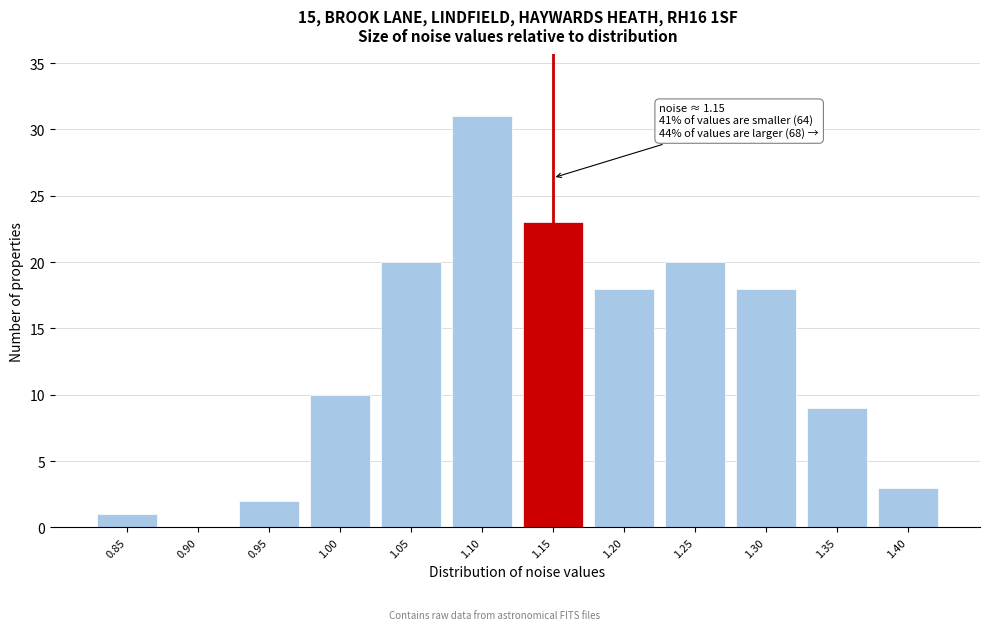

Reading left to right, list all the values displayed in this chart.

0.85=1	0.90=0	0.95=2	1.00=10	1.05=20	1.10=31	1.15=23	1.20=18	1.25=20	1.30=18	1.35=9	1.40=3